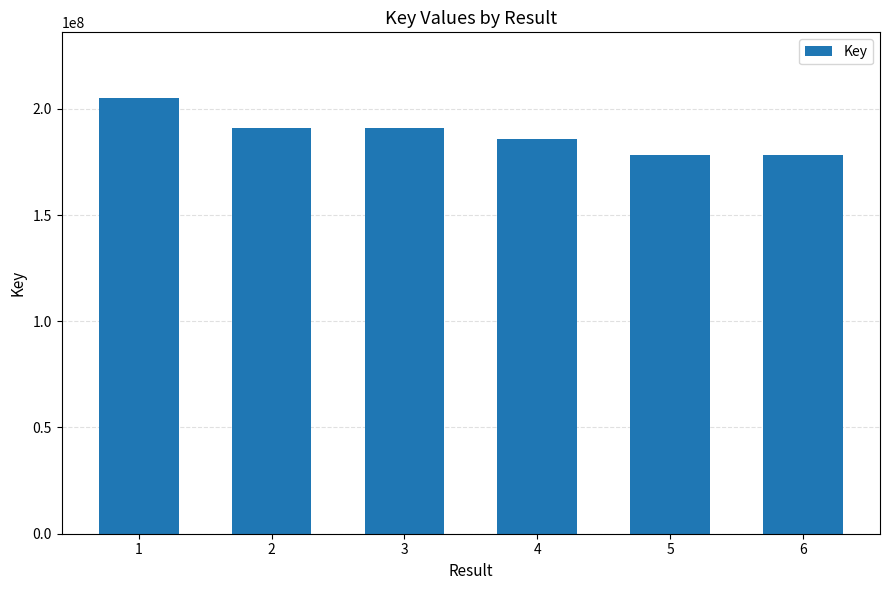

What is the value of the 3rd bar from the left?

190789813